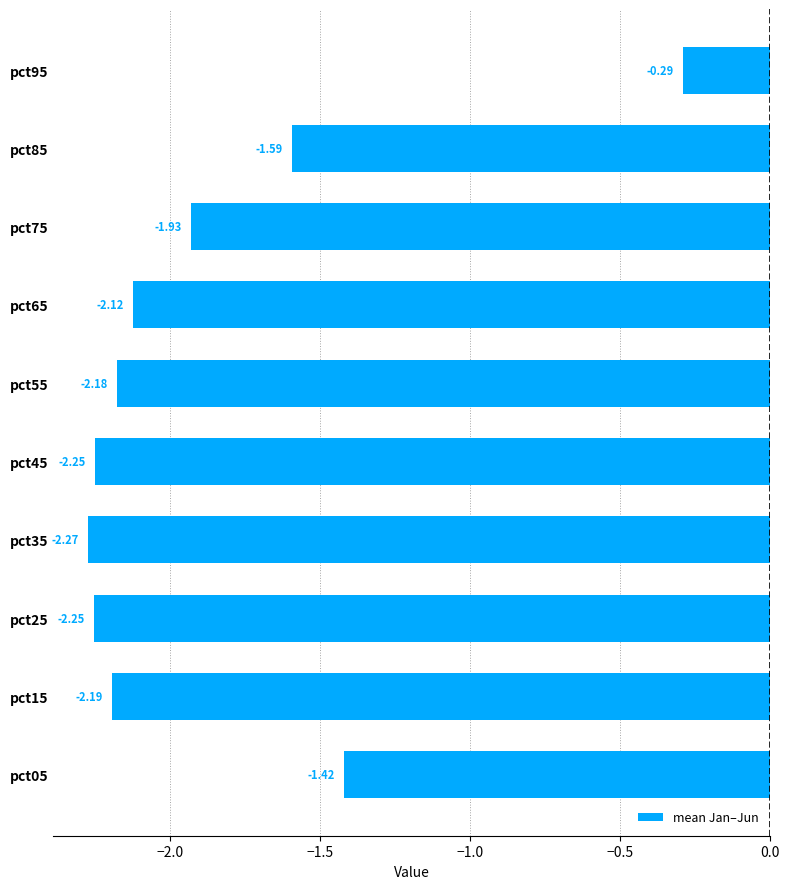

What is the difference between the second highest and second lowest values?

0.8